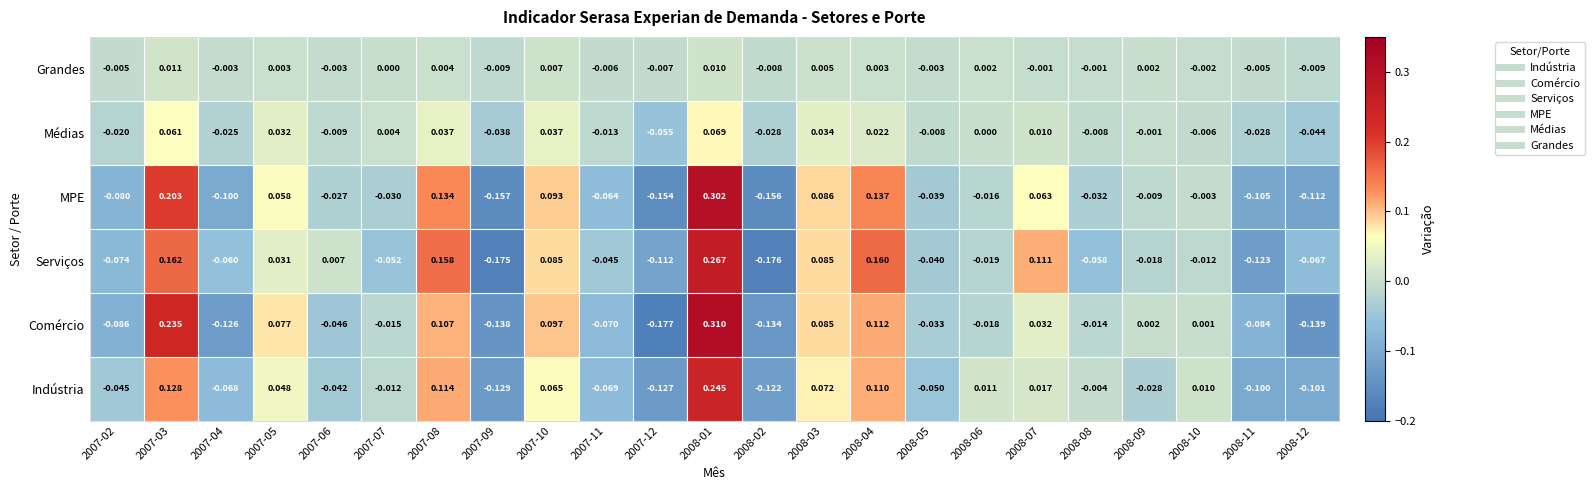

Between 2007-09 and 2008-10, which series saw the biggest shift?

Serviços